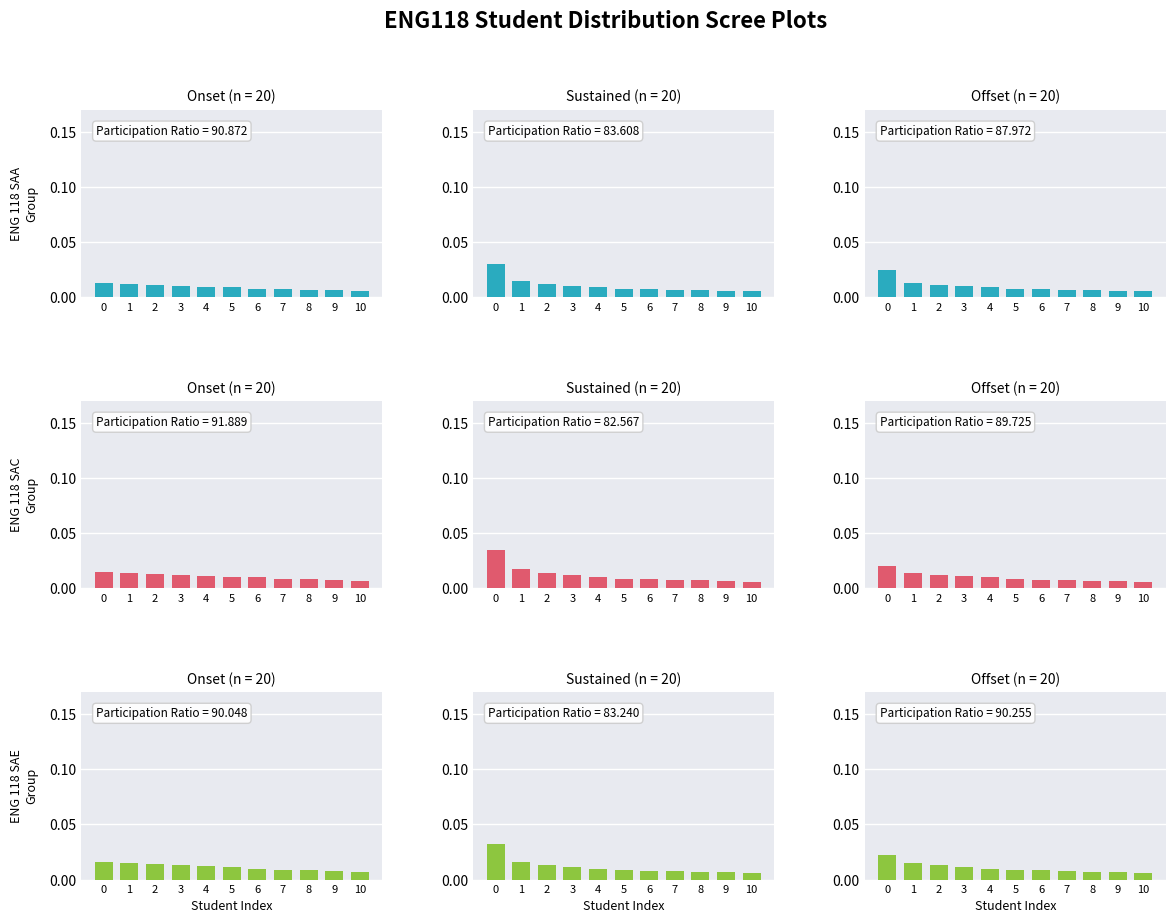

Count the ENG 118 SAC values in the range 0 to 1.

11